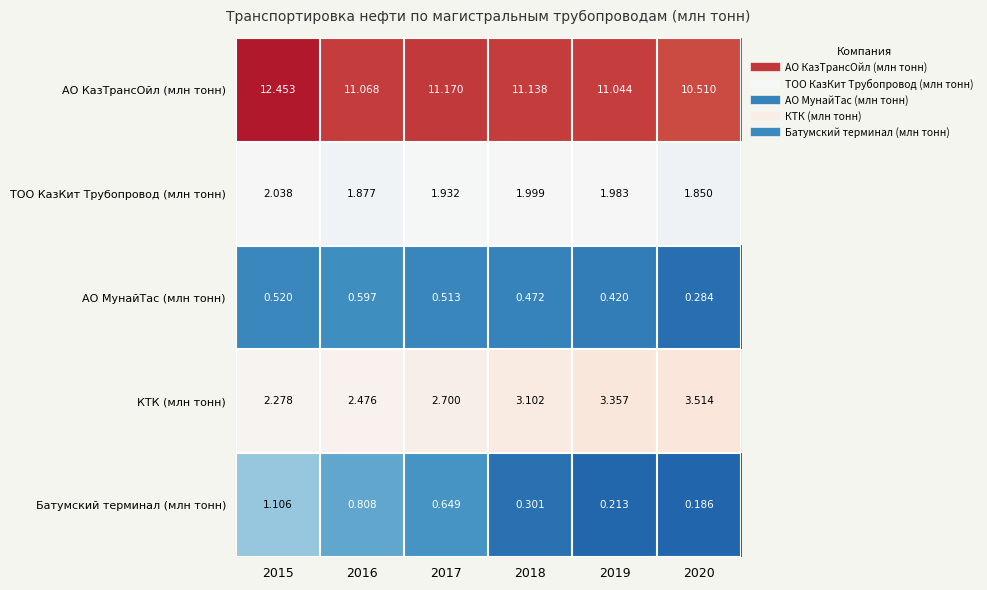

What is the total value across all series at 2017?

17.0